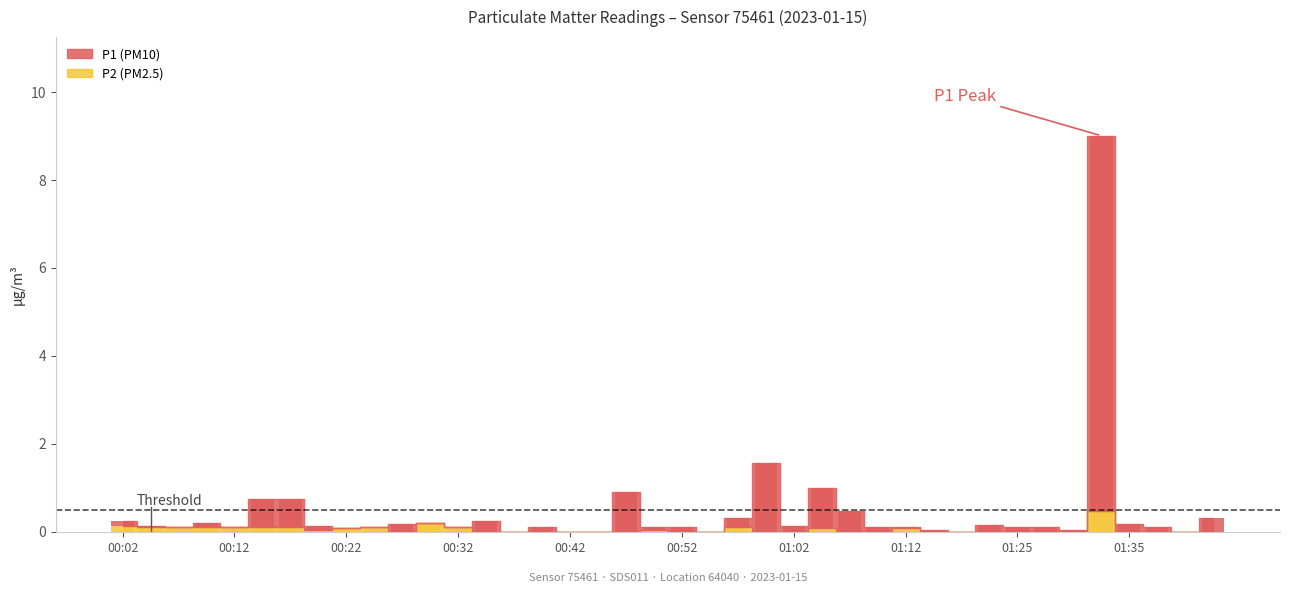

At which label is the value closest to 0?

00:27